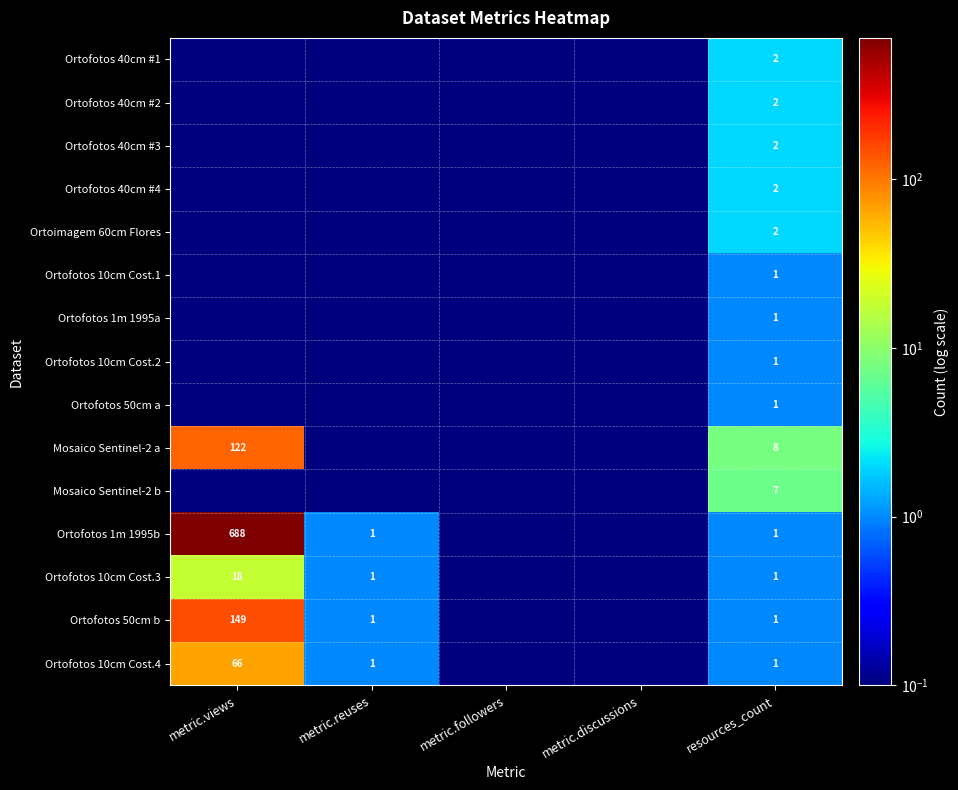

List the series in order of their peak value, lowest first.

Ortofotos 10cm Cost.1, Ortofotos 1m 1995a, Ortofotos 10cm Cost.2, Ortofotos 50cm a, Ortofotos 40cm #1, Ortofotos 40cm #2, Ortofotos 40cm #3, Ortofotos 40cm #4, Ortoimagem 60cm Flores, Mosaico Sentinel-2 b, Ortofotos 10cm Cost.3, Ortofotos 10cm Cost.4, Mosaico Sentinel-2 a, Ortofotos 50cm b, Ortofotos 1m 1995b